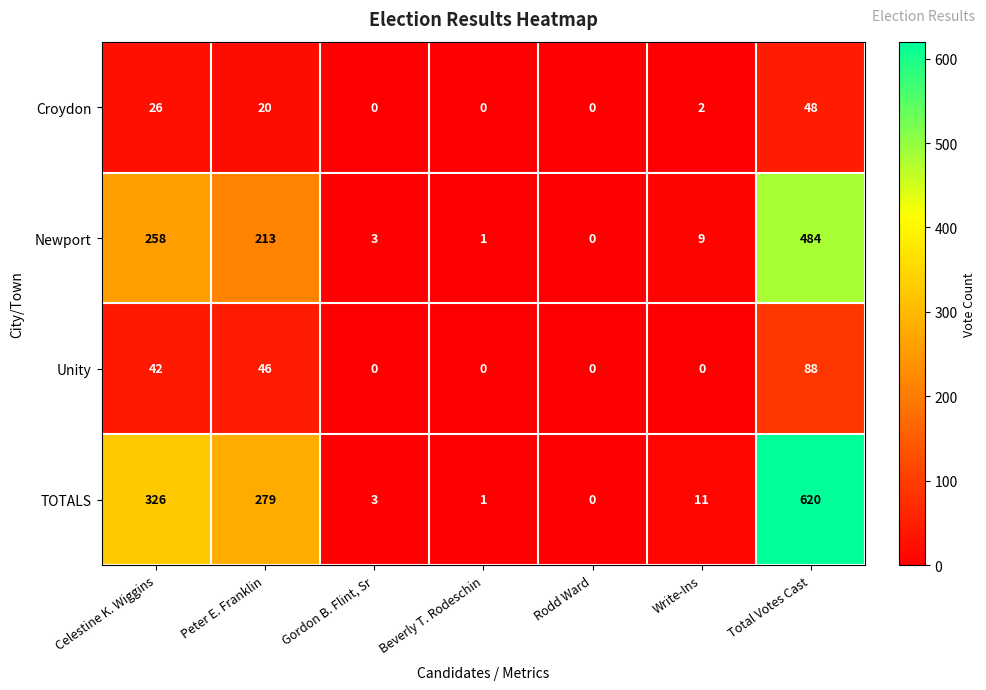

True or false: Croydon has a value of -19 at Rodd Ward.

False